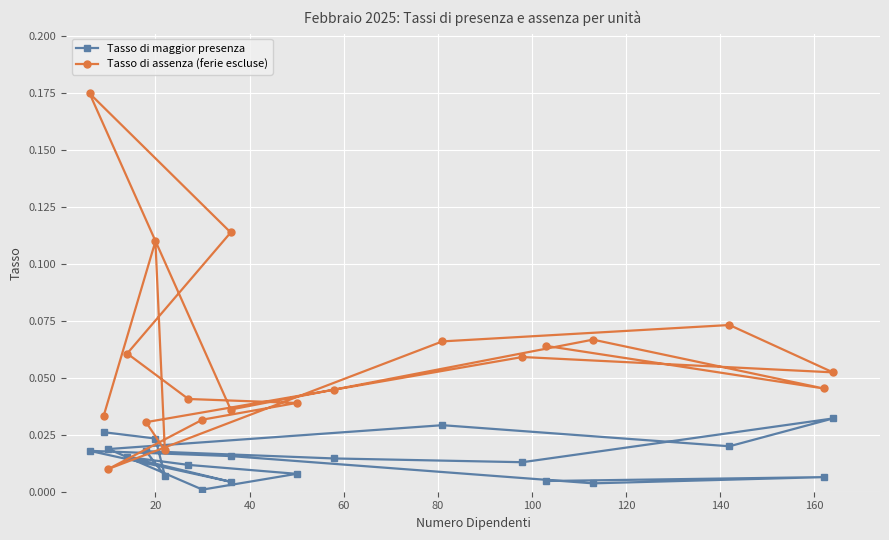

What is the average value of the Tasso di assenza (ferie escluse) series?

0.1